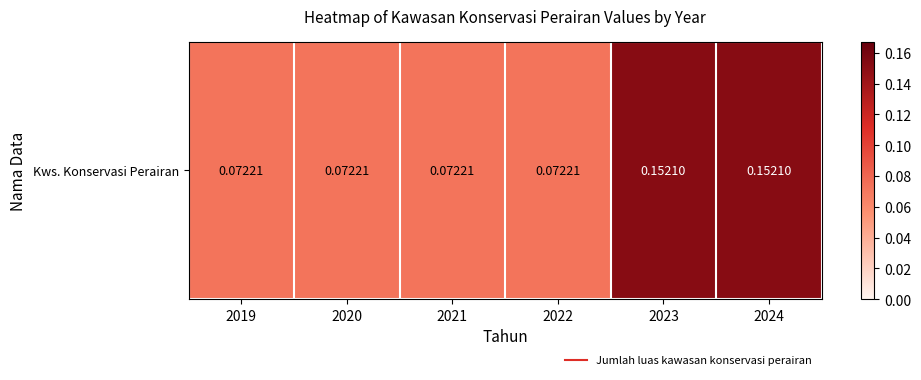

What is the smallest value displayed?

0.1